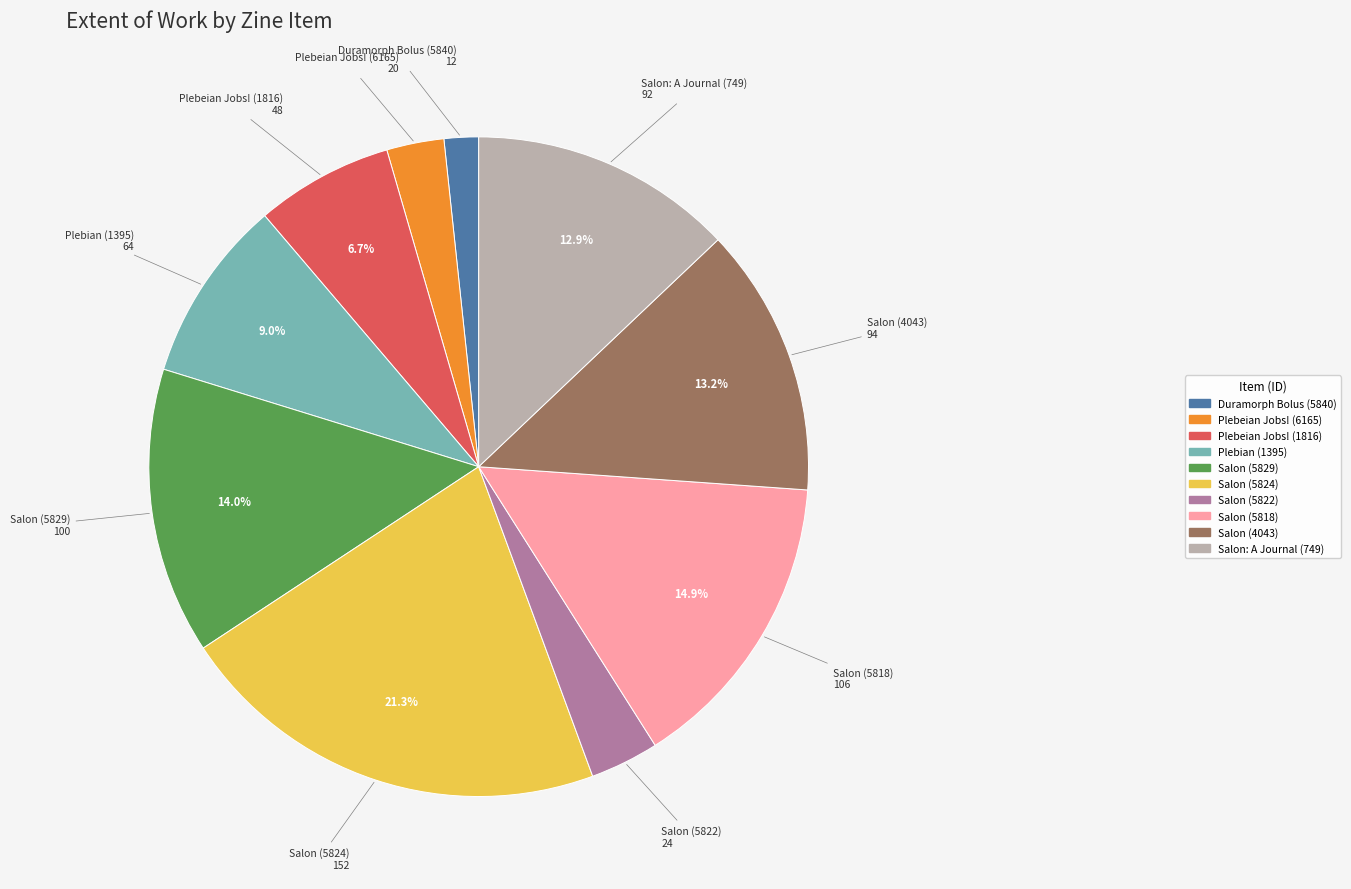

Does Plebeian Jobs! (1816) represent more than half of the total?

No